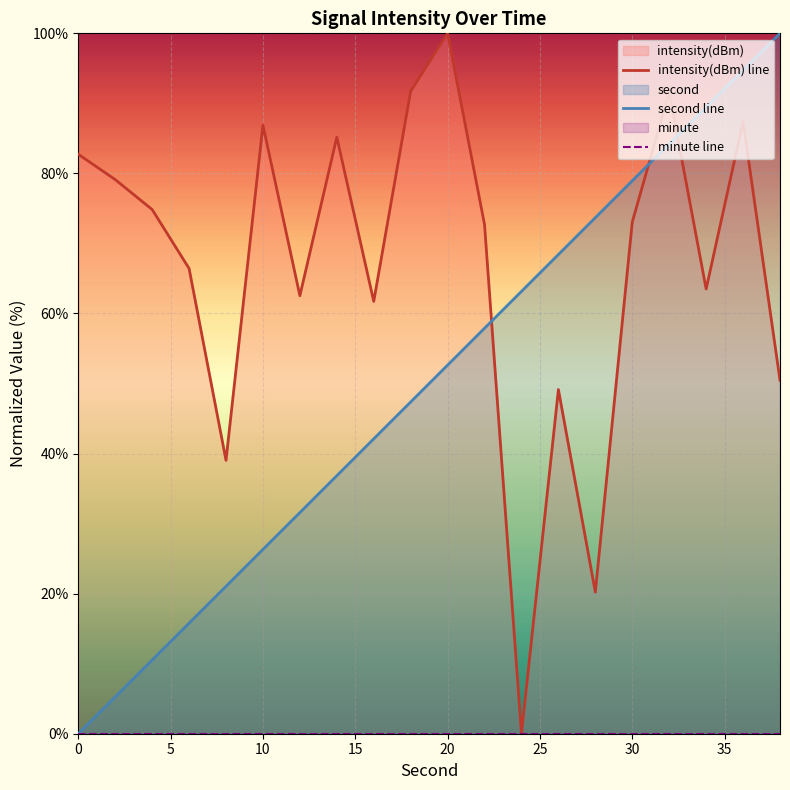

True or false: intensity(dBm) line and minute line cross at least once.

False